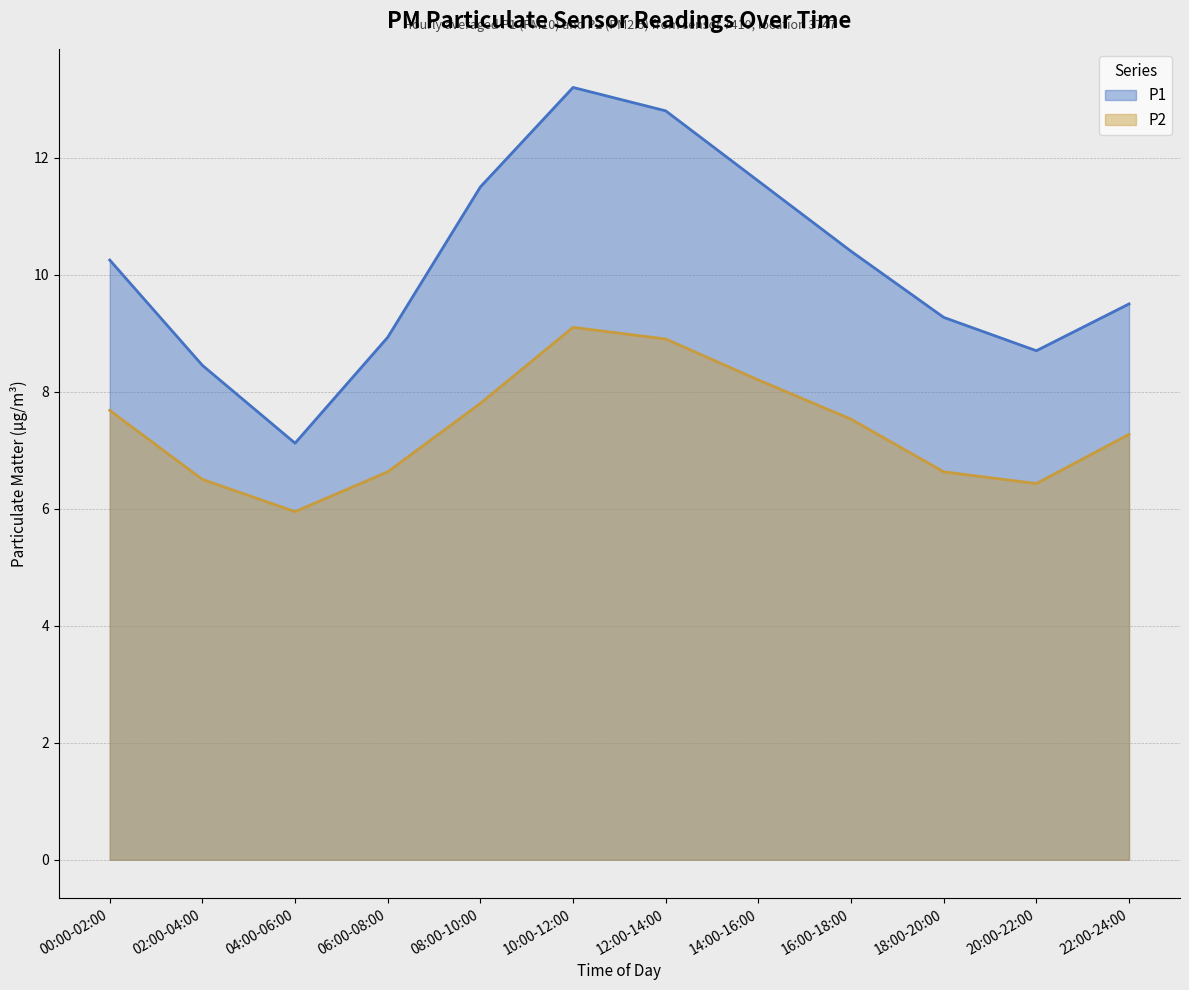

Rank the series by their average value, from highest to lowest.

P1, P2